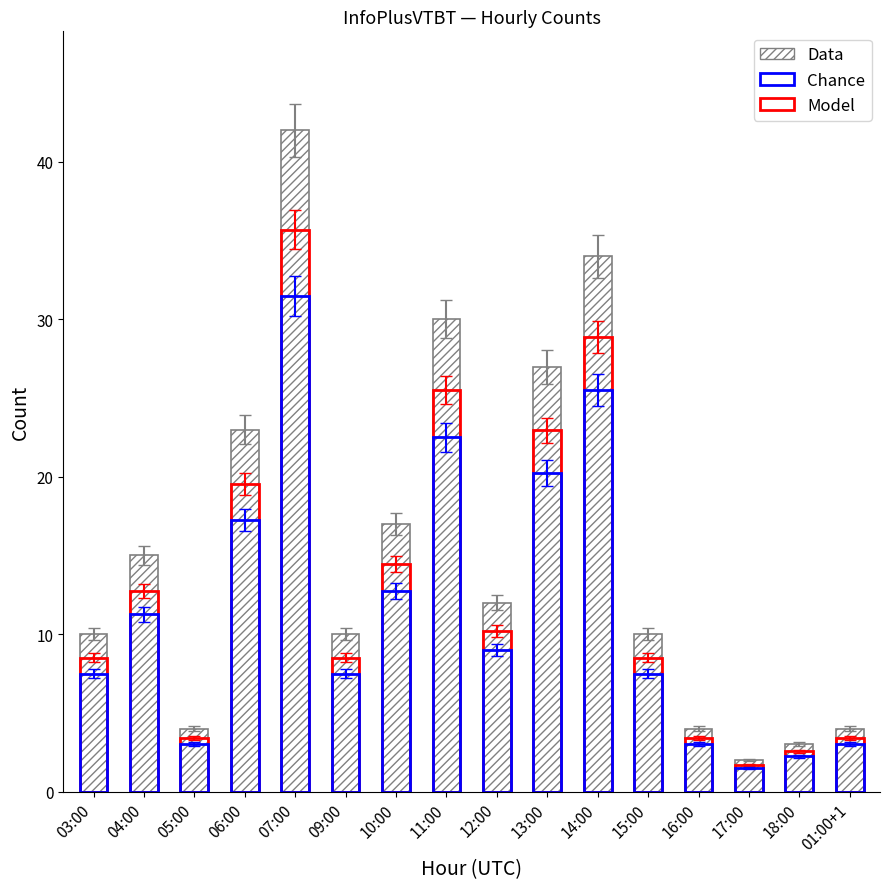

How many bars are there in total?

48